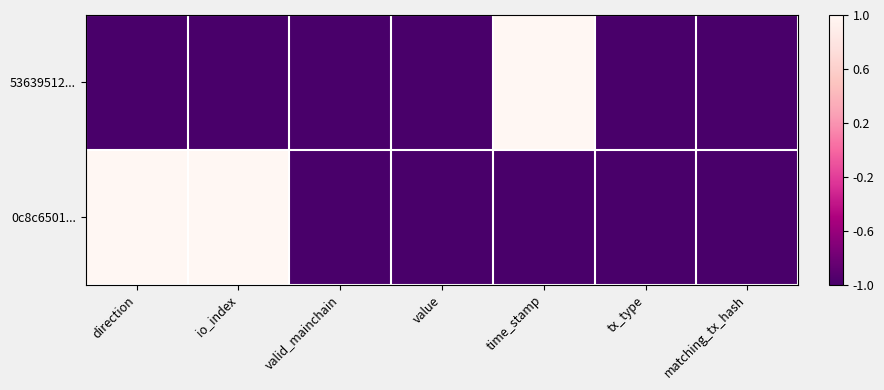

Reading left to right, list all the values displayed in this chart.

53639512...: direction=-1	io_index=-1	valid_mainchain=-1	value=-1	time_stamp=1	tx_type=-1	matching_tx_hash=-1
0c8c6501...: direction=1	io_index=1	valid_mainchain=-1	value=-1	time_stamp=-1	tx_type=-1	matching_tx_hash=-1